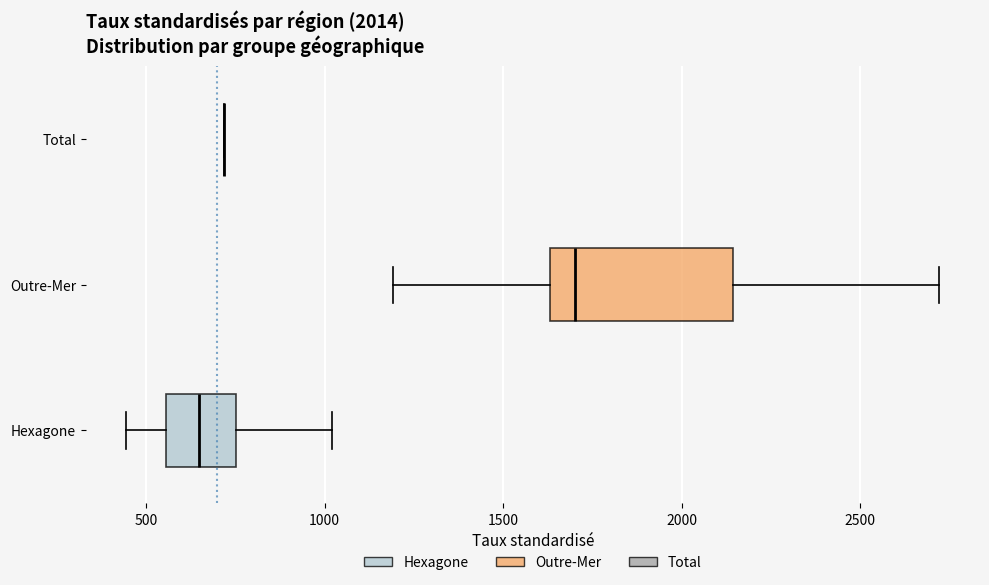

Comparing the boxes themselves (not the whiskers), which one is the widest?

Outre-Mer